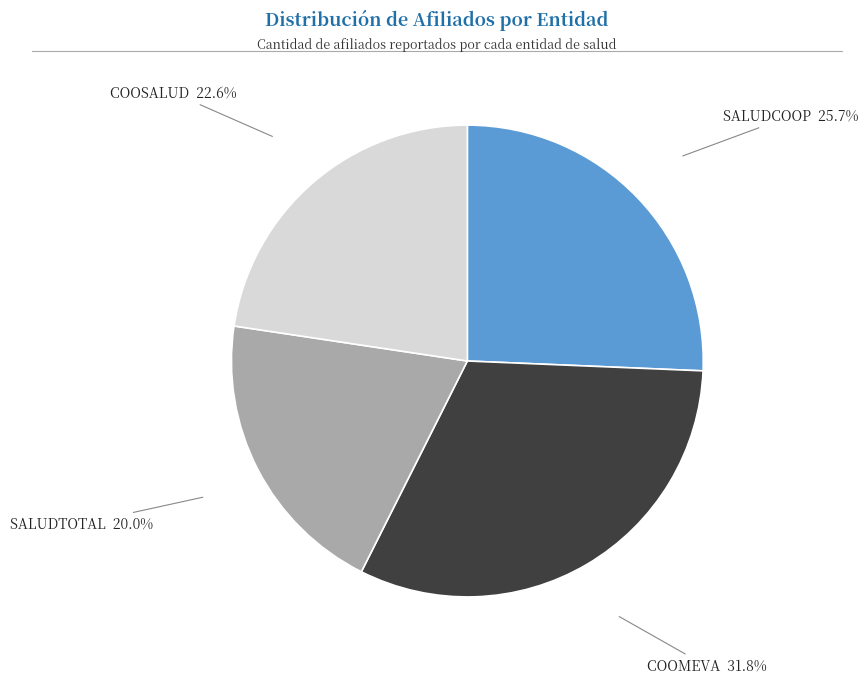

Is there a majority slice in this chart?

No